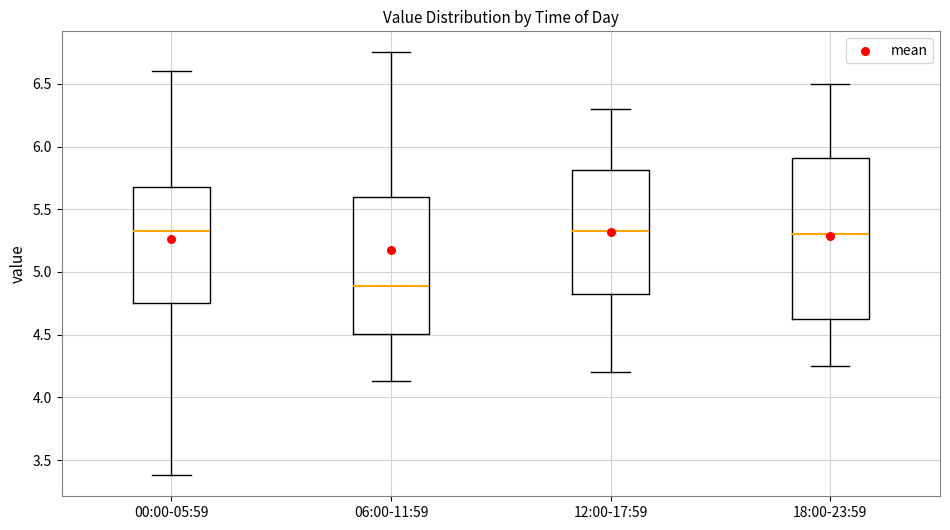

Which box is the tallest, from its lower edge to its upper edge?

18:00-23:59